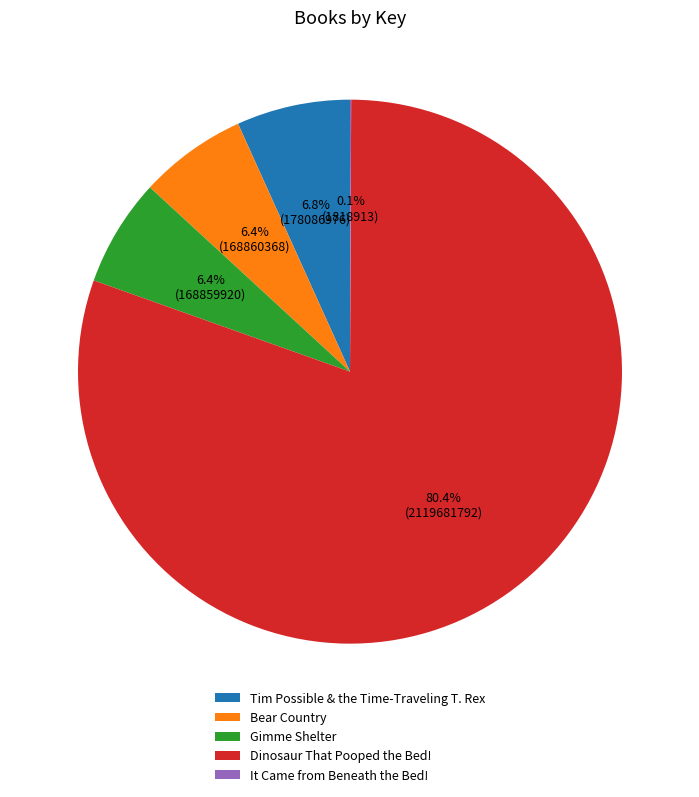

Does Dinosaur That Pooped the Bed! account for over 50% of the chart?

Yes